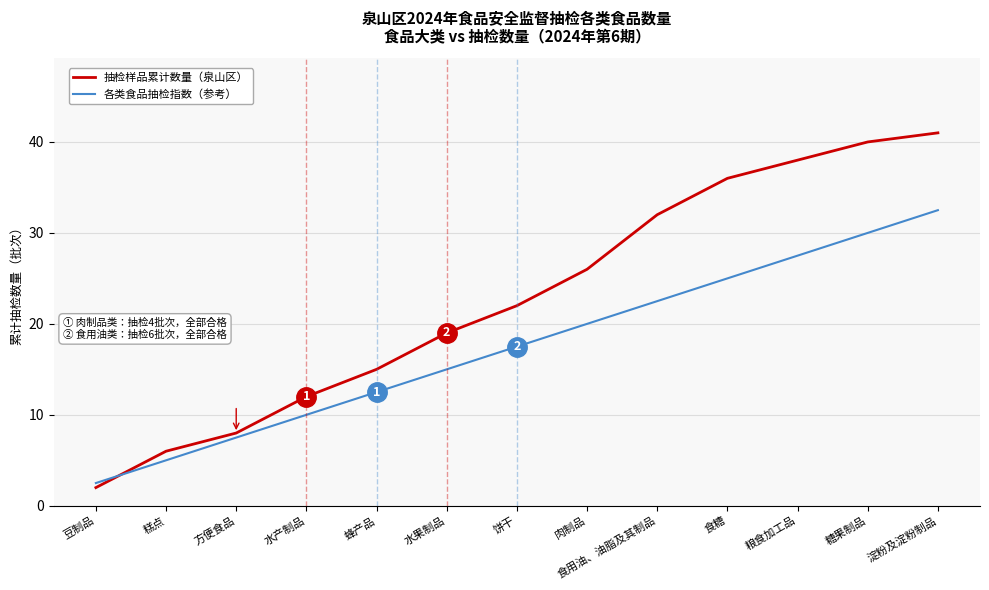

The value of 抽检样品累计数量（泉山区） at 粮食加工品 is 51.4. True or false?

False